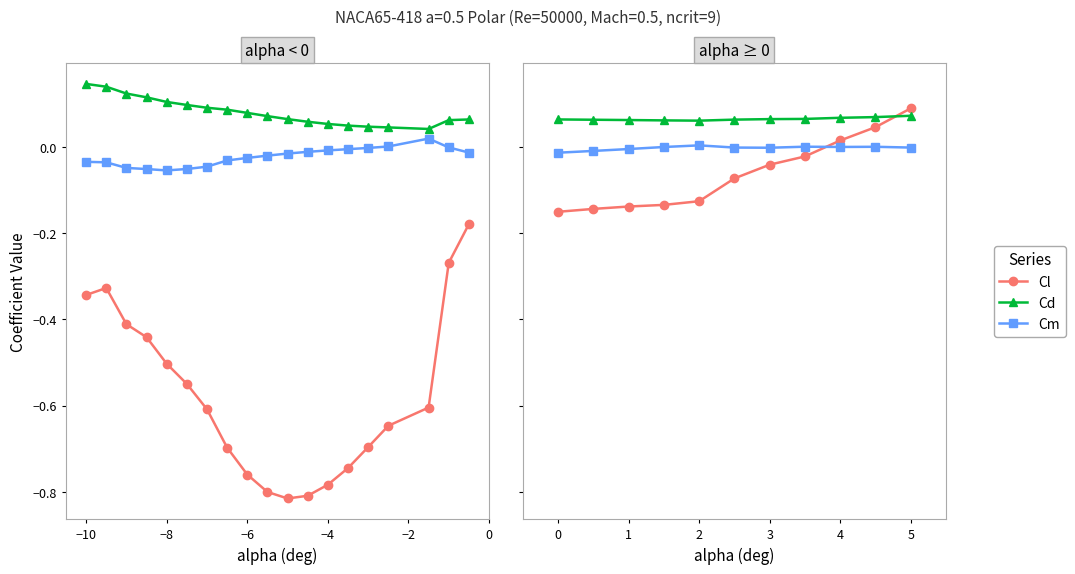

How many times do Cl and Cd cross each other?

1